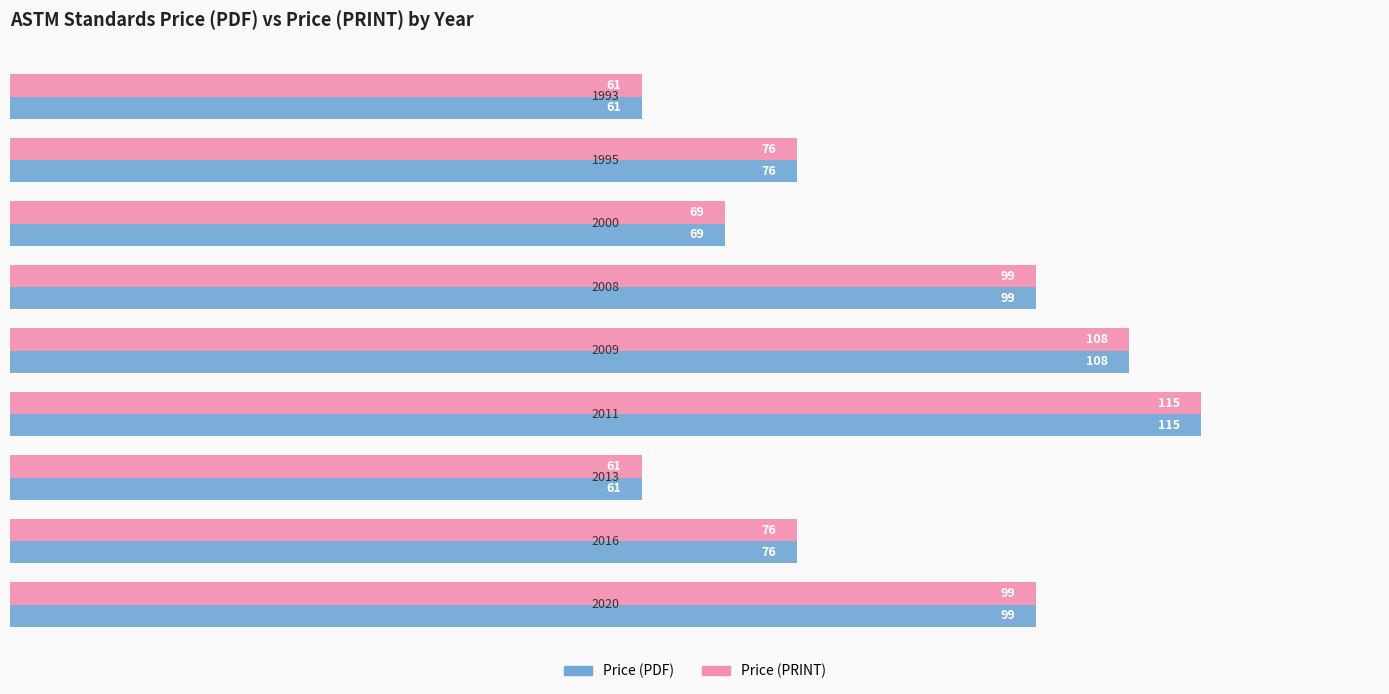

What is the difference between the maximum and minimum values in the Price (PRINT) series?

54